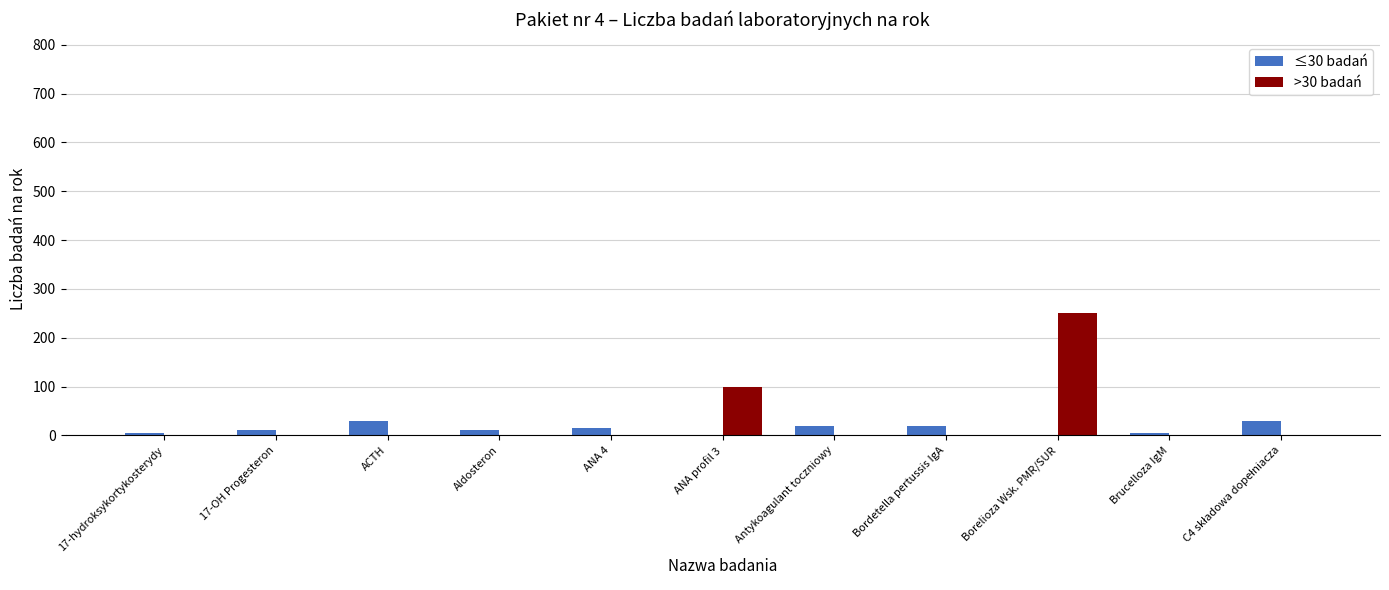

Is it true that >30 badań equals 0 at Brucelloza IgM?

True